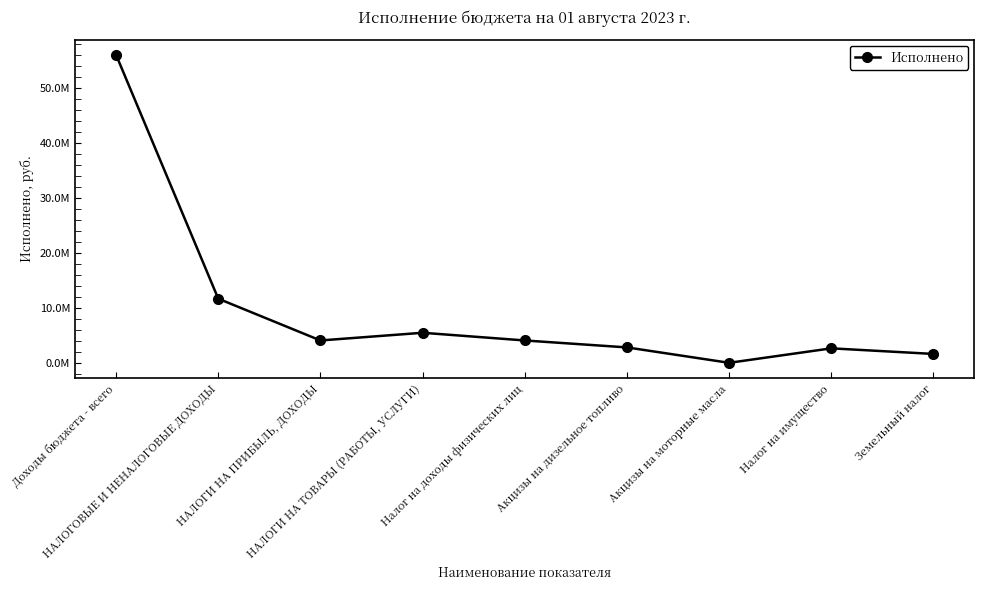

What is the ratio of the value at Налог на доходы физических лиц to the value at Доходы бюджета - всего?

0.1